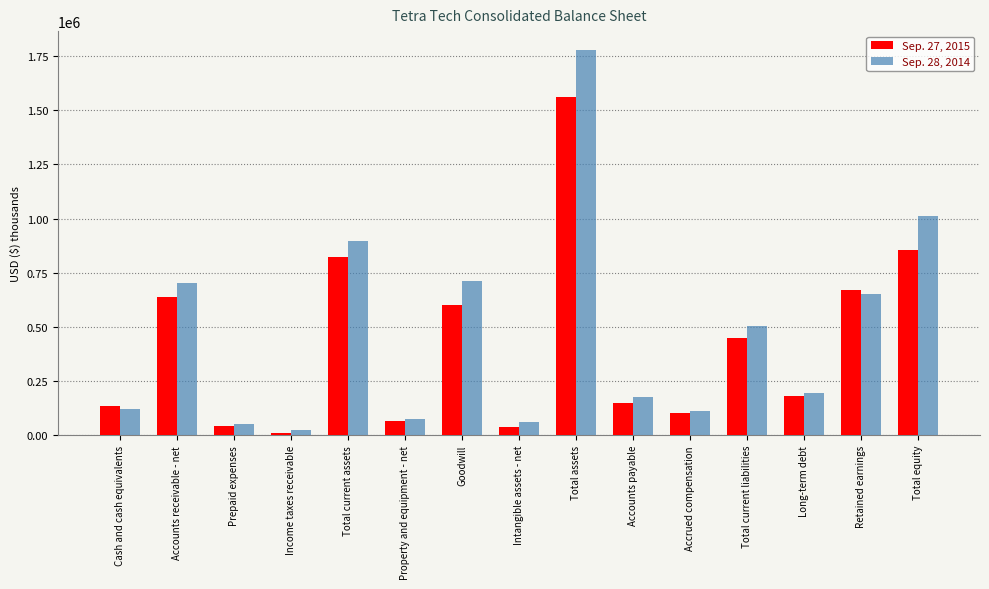

Rank the series by their average value, from lowest to highest.

Sep. 27, 2015, Sep. 28, 2014